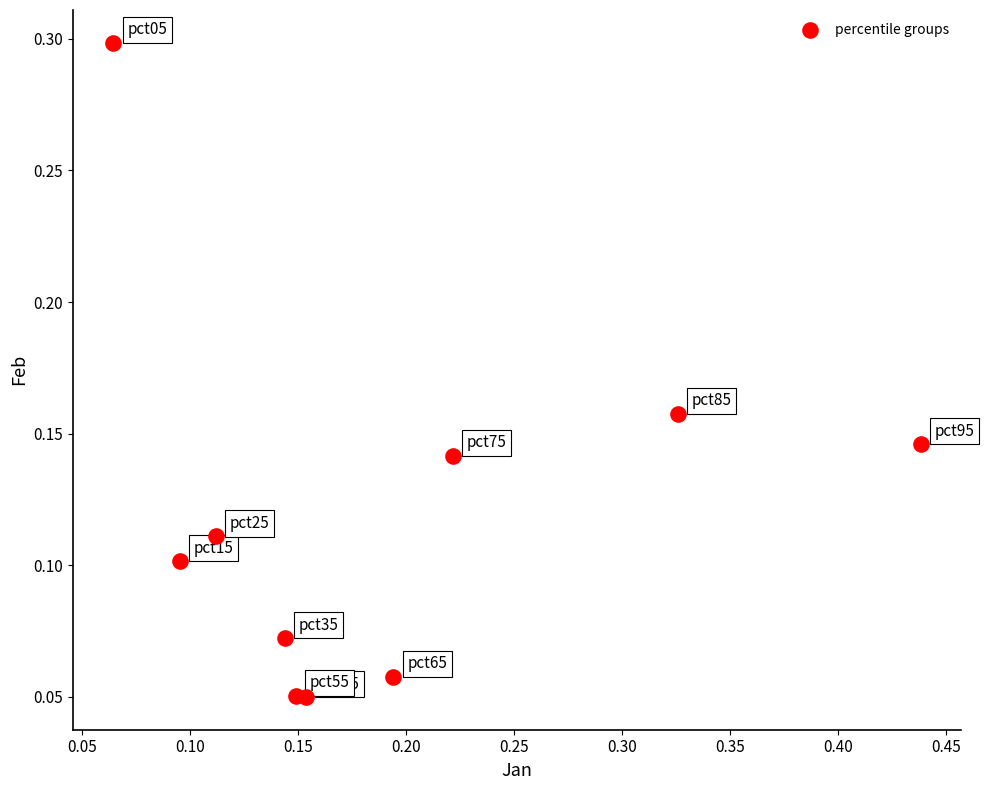

What is the range of X values (max minus min)?

0.4